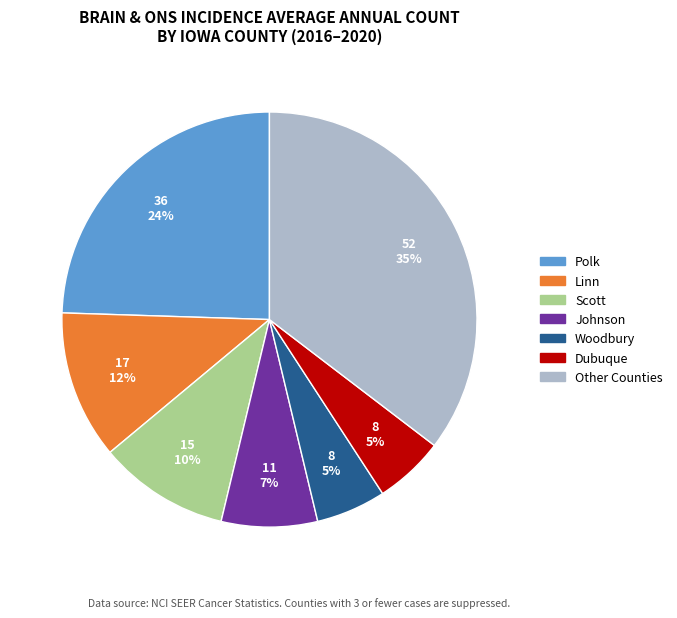

Is there a majority slice in this chart?

No